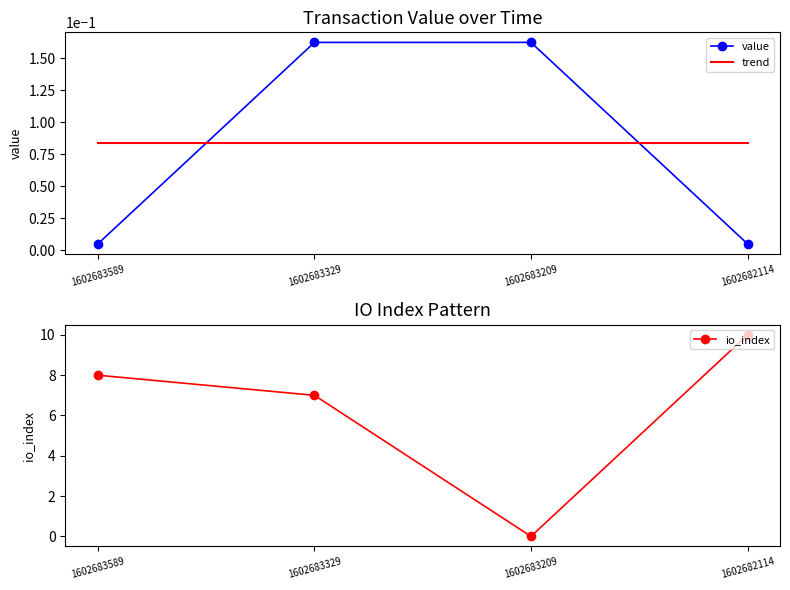

Count the number of data series in this chart.

3